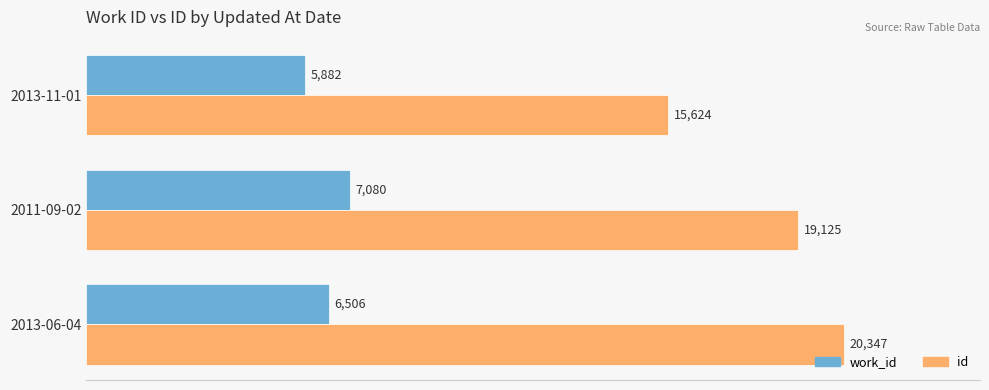

What is the minimum value for work_id?

5882